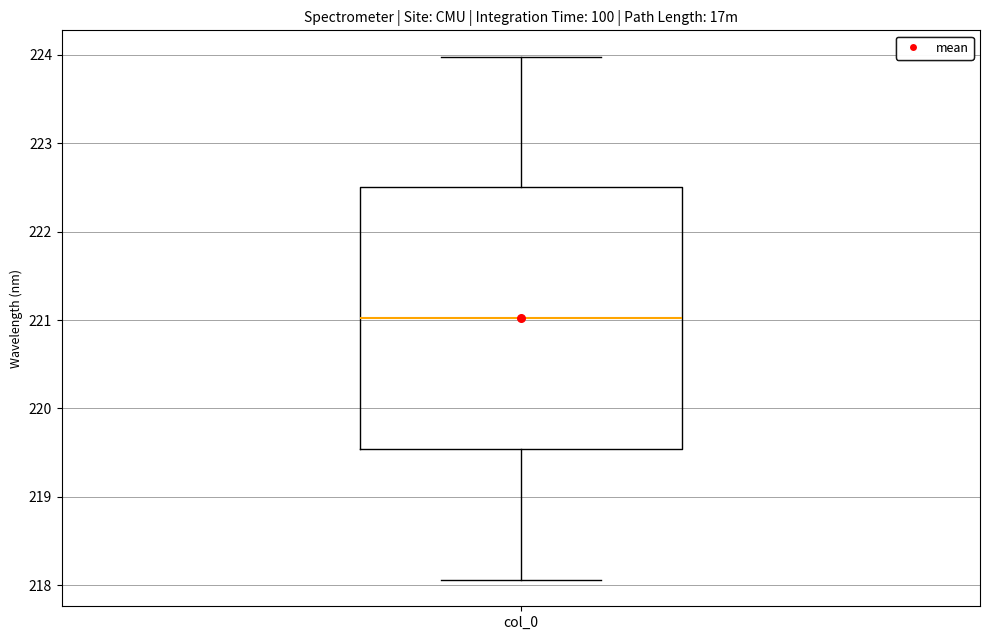

Transcribe this box plot: give where the median line is, the range the box spans, and where the two whiskers end, as read against the y-axis. The values are not printed on the chart, so give them approximately, as read against the axis.

median 221.0, box 219.5 to 222.5, whiskers 218.1 to 224.0